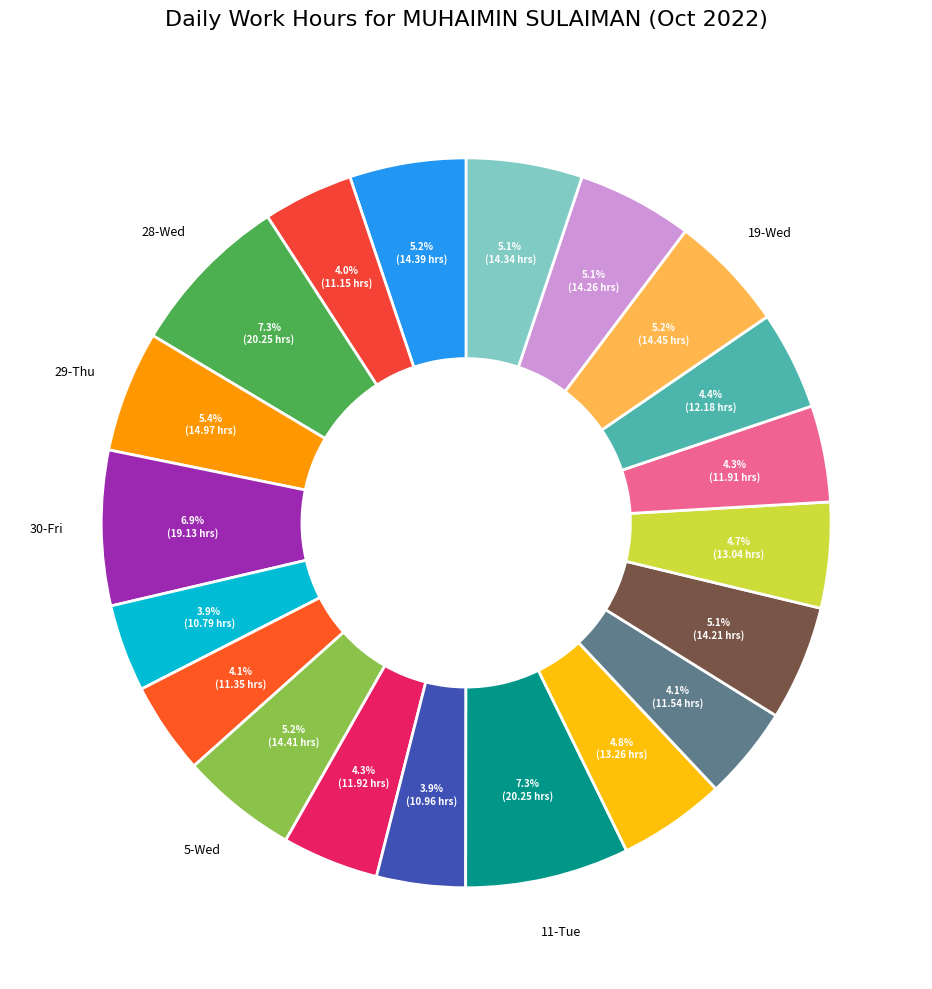

Count the number of slices in the pie.

20